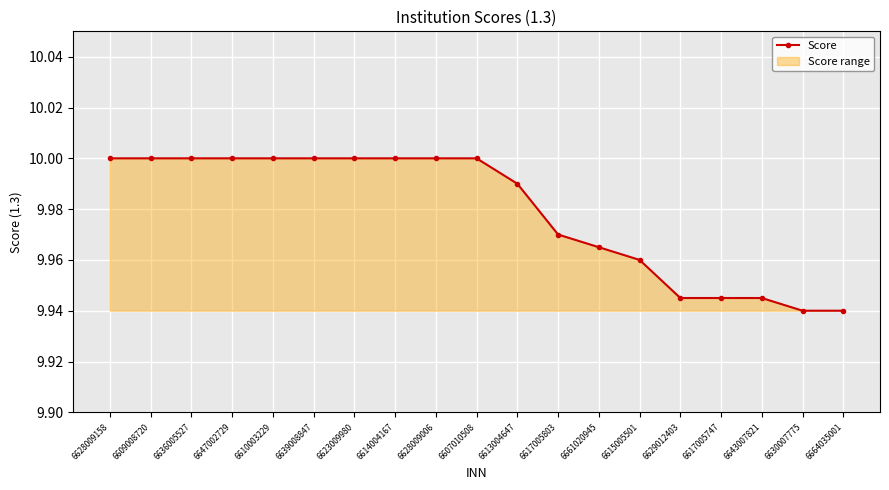

At which label is the value closest to 9?

6630007775